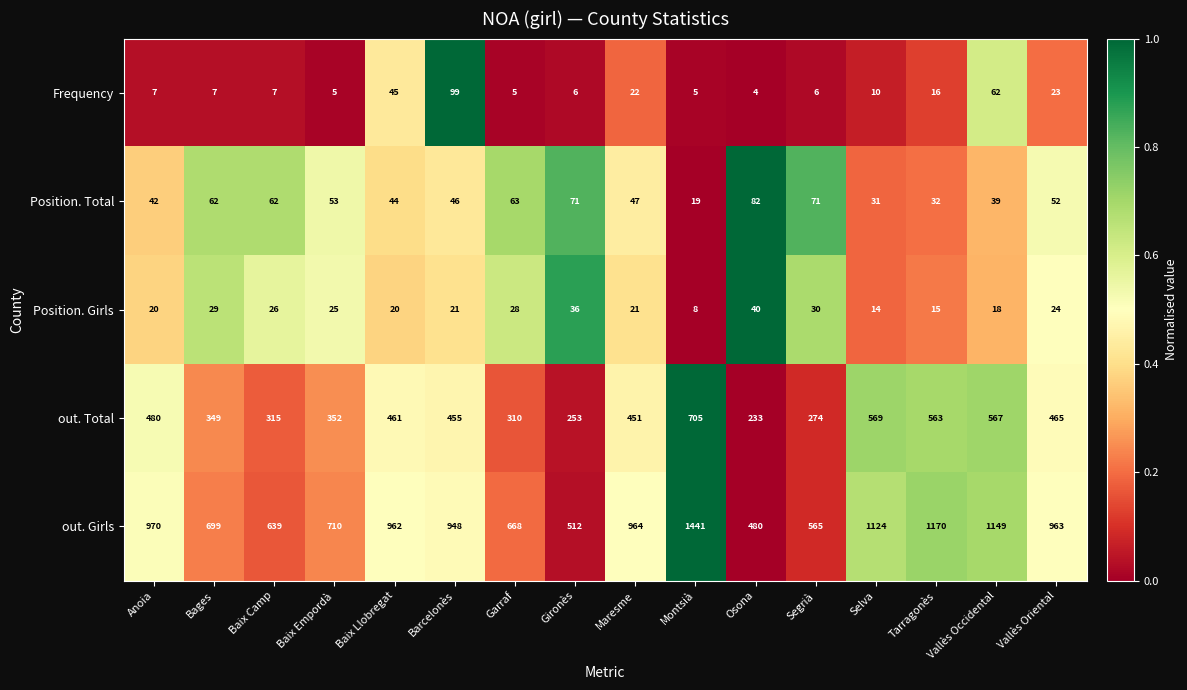

At which category is the sum across all series the highest?

Montsià